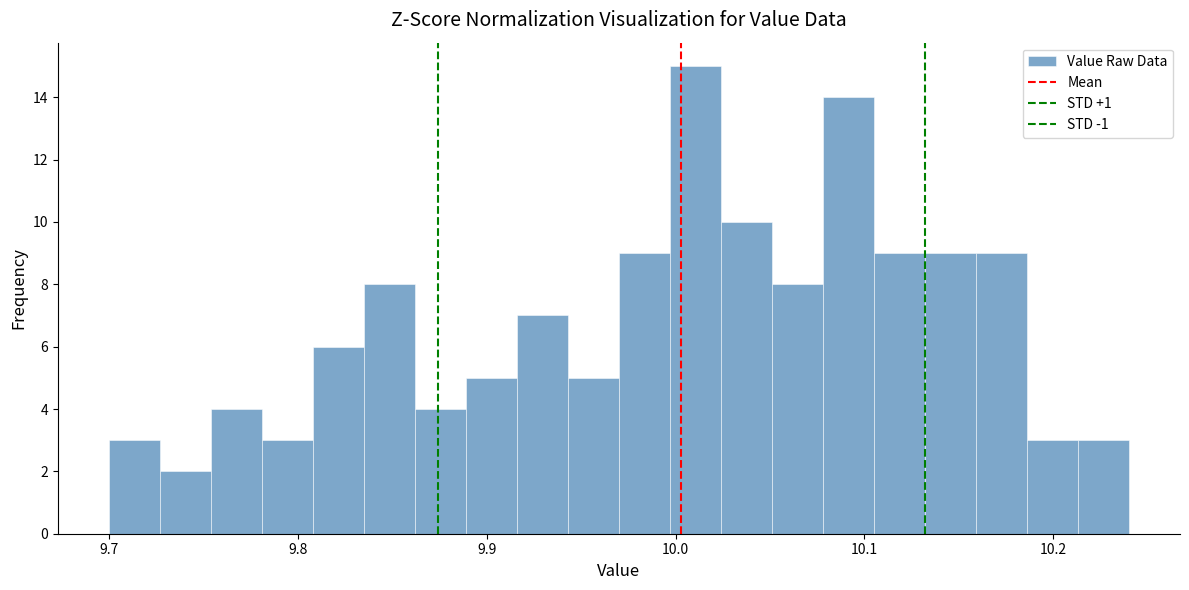

Around what value on the x-axis is the tallest bar? Give the approximate position of its centre, as read against the axis.

10.01